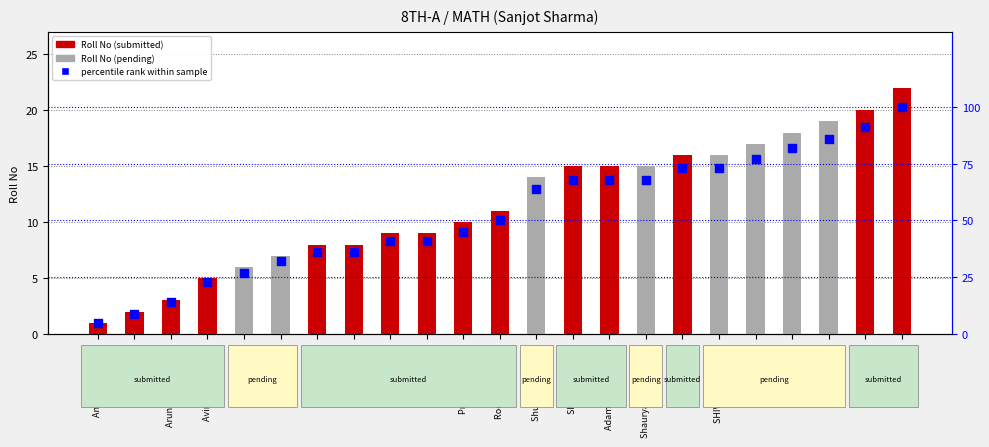

Which series contains the highest Y value?

percentile rank within sample